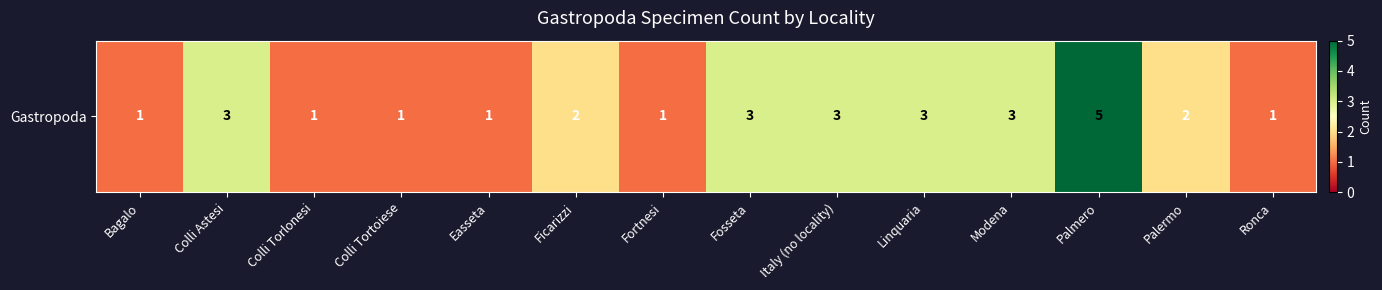

Reading left to right, transcribe all the data shown in this chart.

Bagalo=1	Colli Astesi=3	Colli Torlonesi=1	Colli Tortoiese=1	Easseta=1	Ficarizzi=2	Fortnesi=1	Fosseta=3	Italy (no locality)=3	Linquaria=3	Modena=3	Palmero=5	Palermo=2	Ronca=1